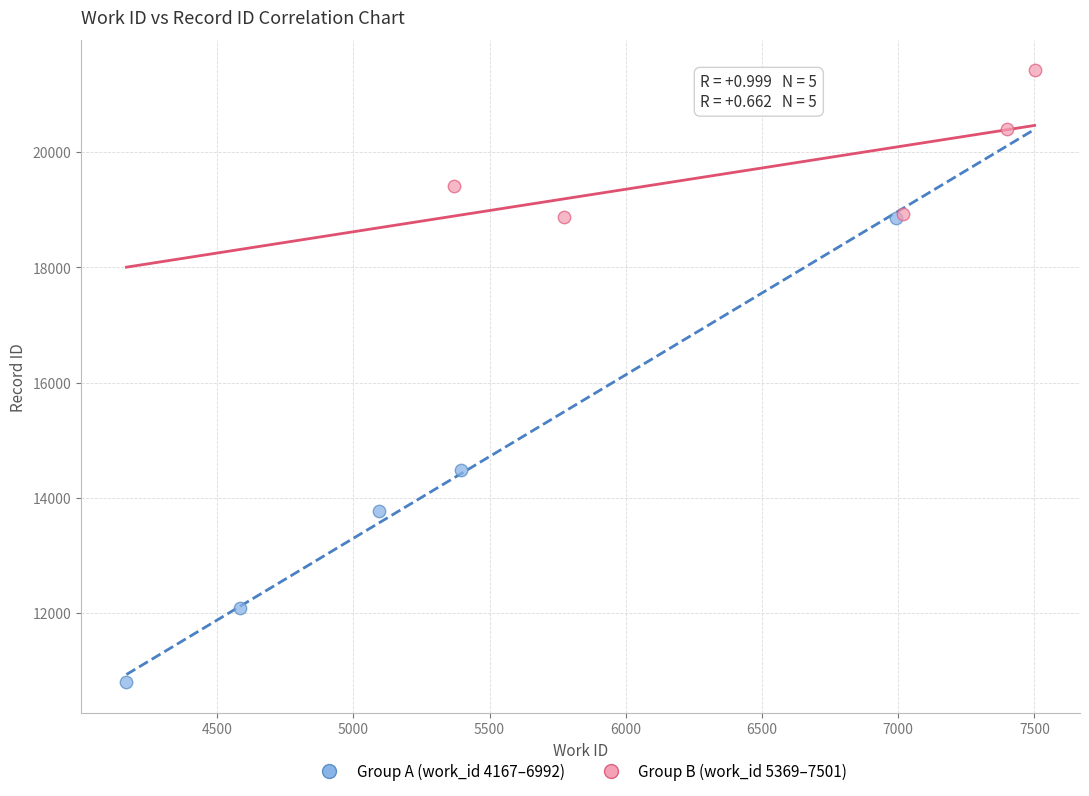

What are all the series names shown in the legend?

Group A (work_id 4167–6992), Group B (work_id 5369–7501)